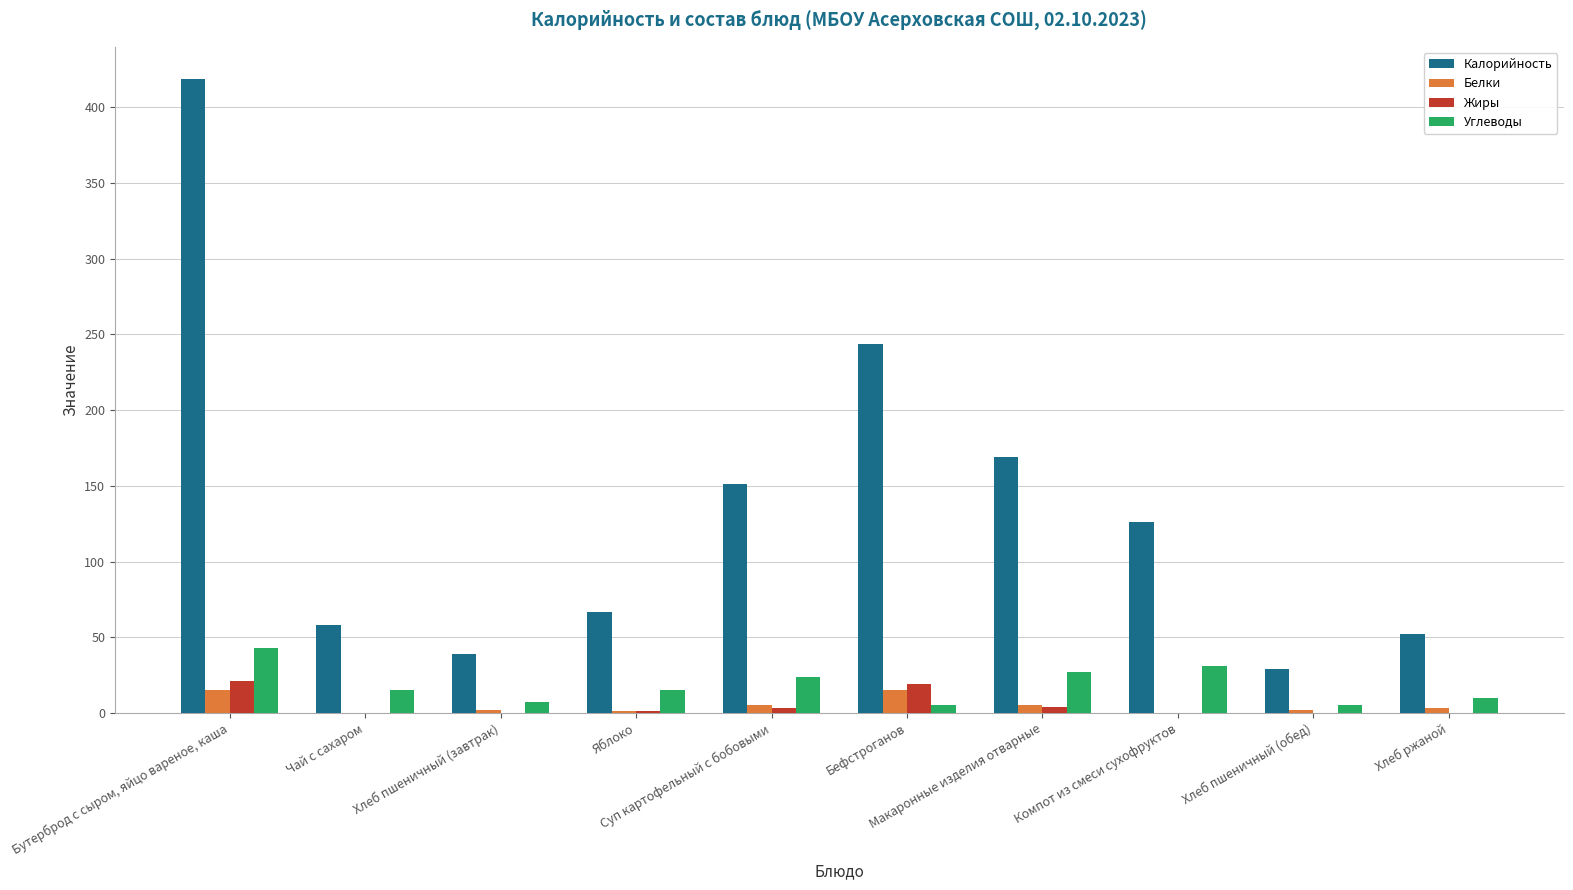

Count the number of data series in this chart.

4